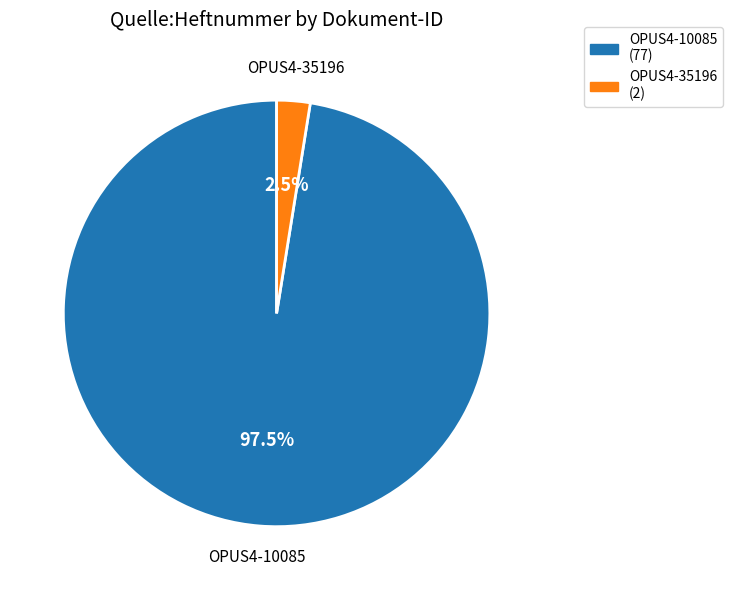

Is OPUS4-35196 the majority of the pie?

No